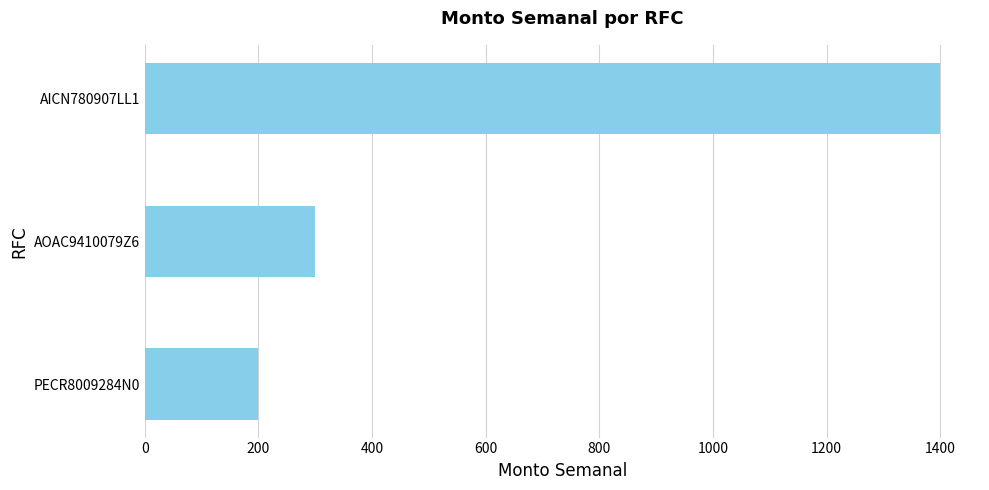

How many data points does each series have?

3